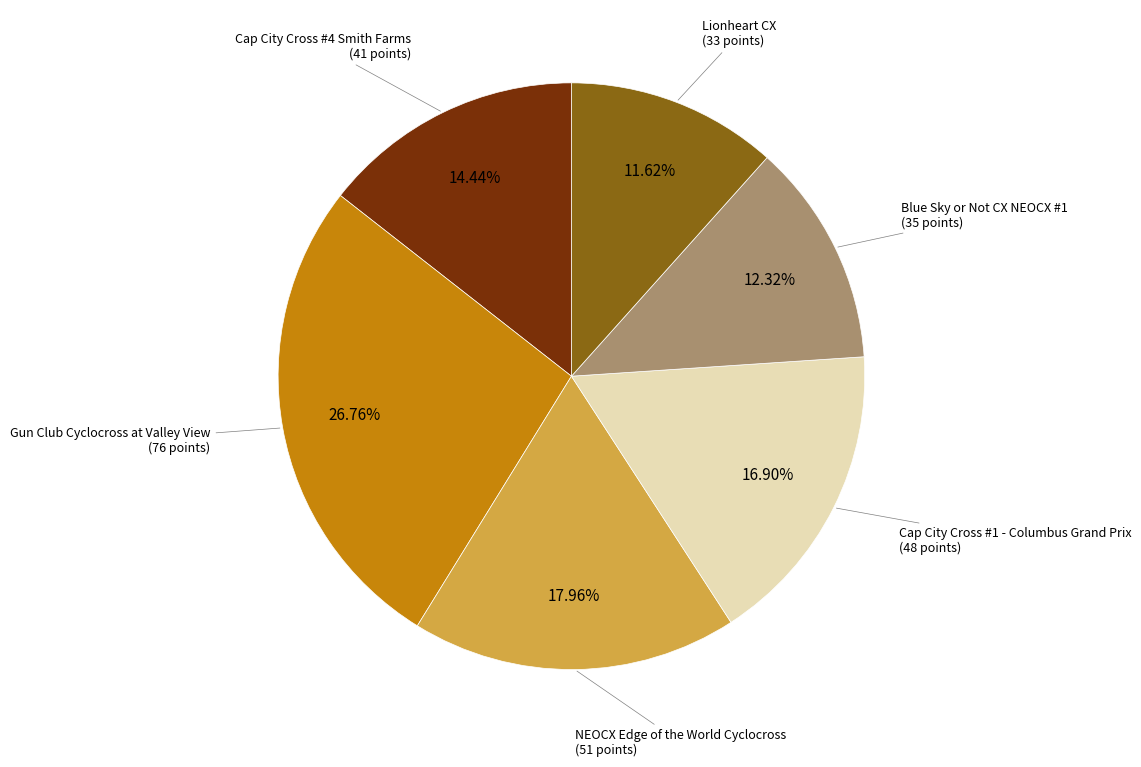

Is there any slice that represents more than half of the pie?

No